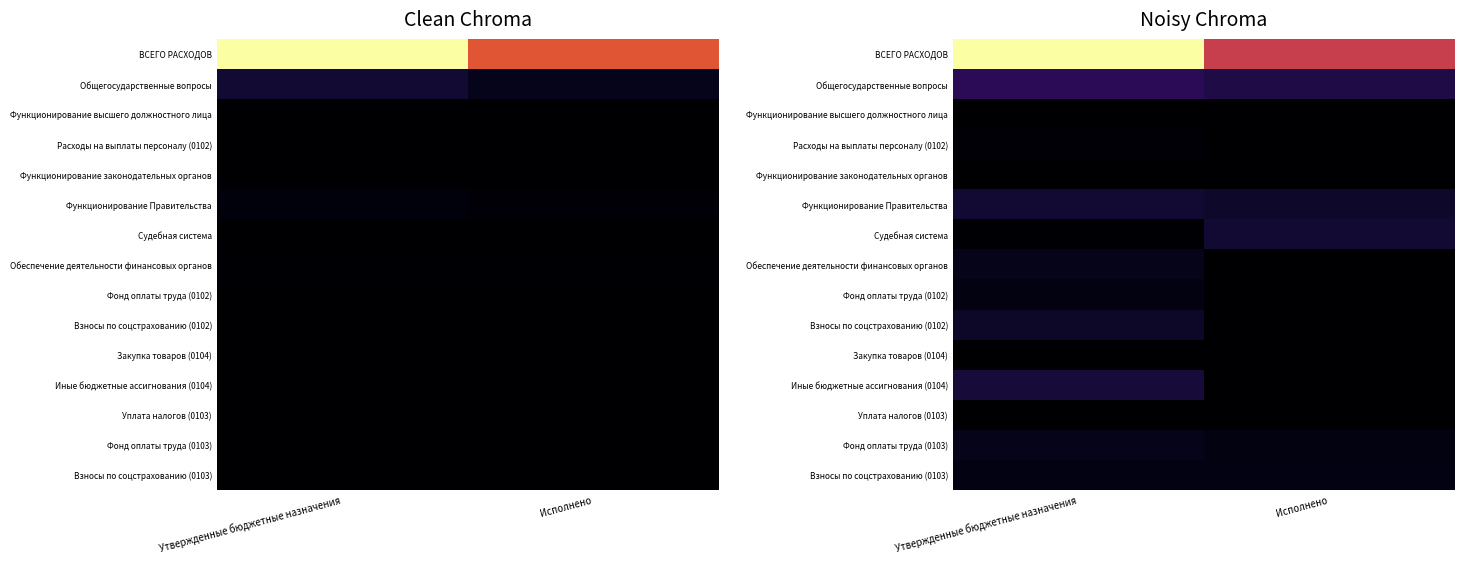

Between Исполнено and Утвержденные бюджетные назначения, which is larger?

Утвержденные бюджетные назначения